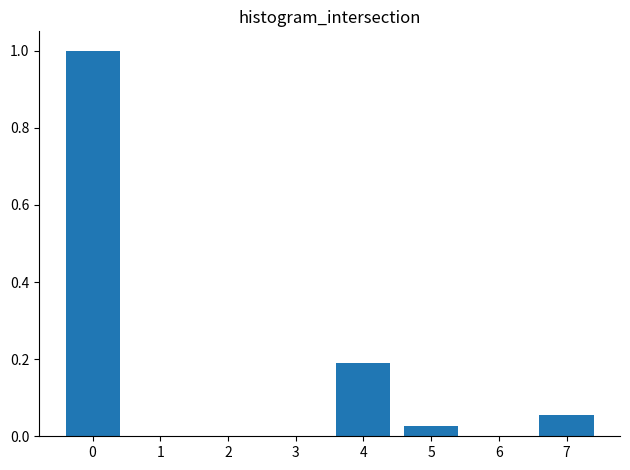

Is it true that the value at 4 is 0.2?

True